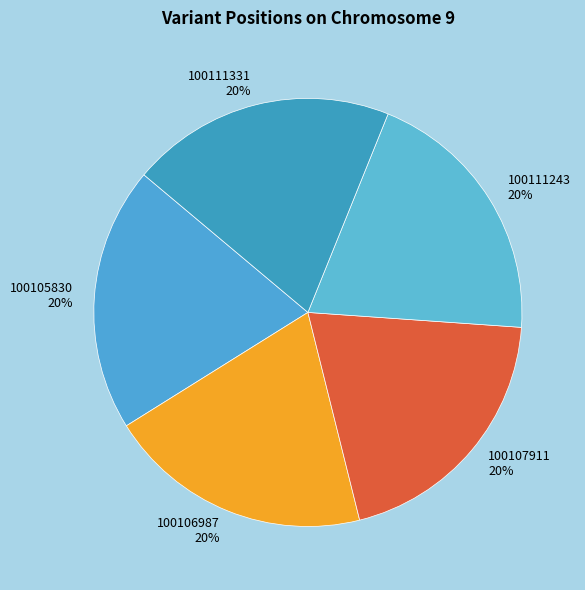

Is the sum of 100105830 and 100111243 greater than half?

No